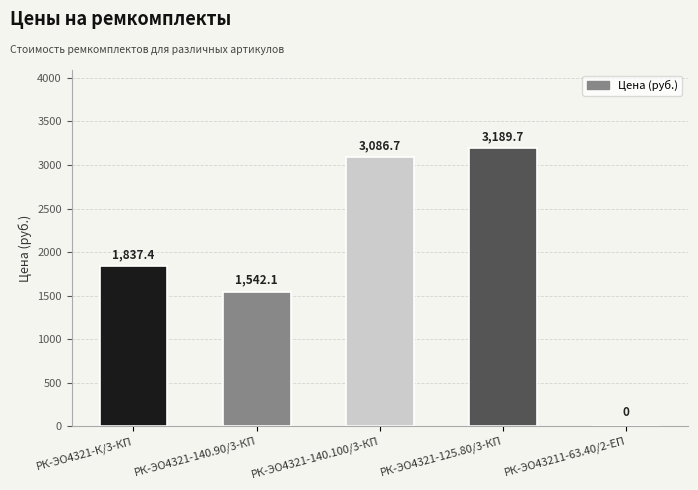

Reading right to left, list all the values displayed in this chart.

РК-ЭО43211-63.40/2-ЕП=0.0	РК-ЭО4321-125.80/3-КП=3189.7	РК-ЭО4321-140.100/3-КП=3086.7	РК-ЭО4321-140.90/3-КП=1542.1	РК-ЭО4321-К/3-КП=1837.4